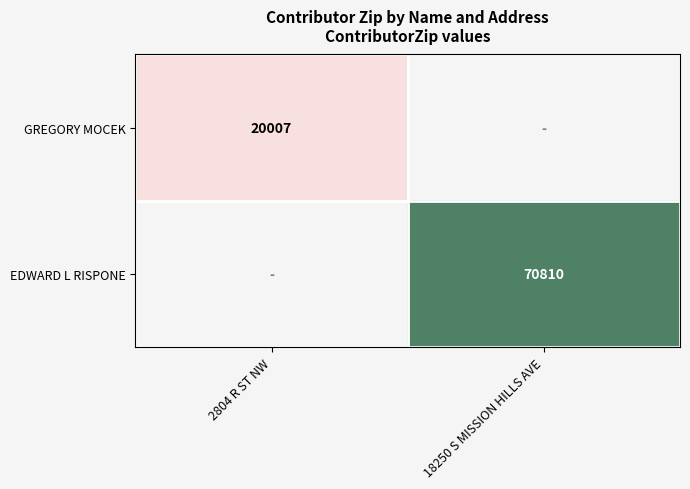

Is the value of GREGORY MOCEK at 2804 R ST NW greater than the value of EDWARD L RISPONE at 18250 S MISSION HILLS AVE?

No